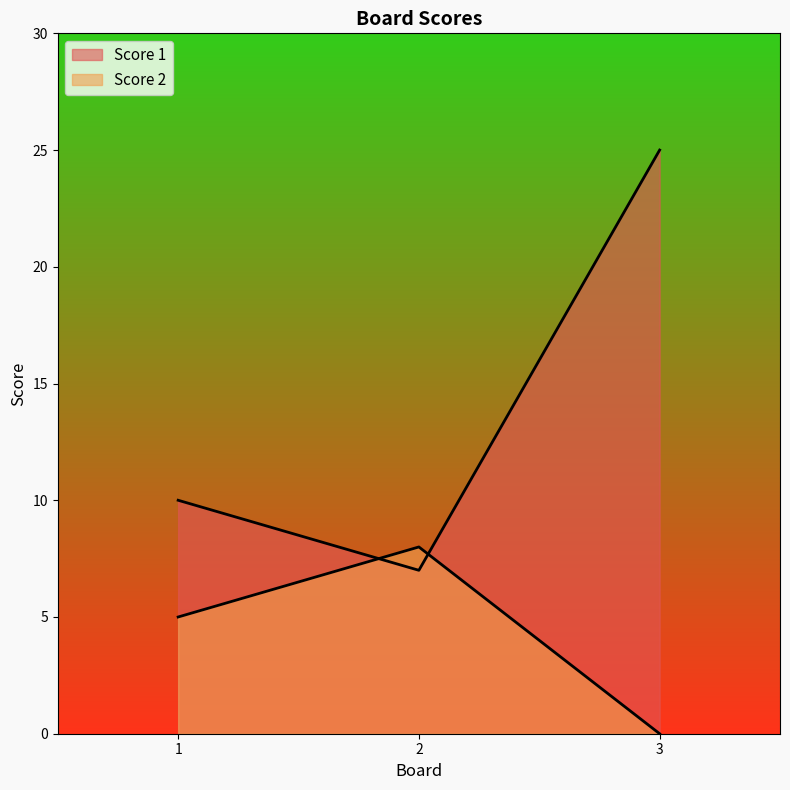

The Score 1 series shows 7 at 2. True or false?

True